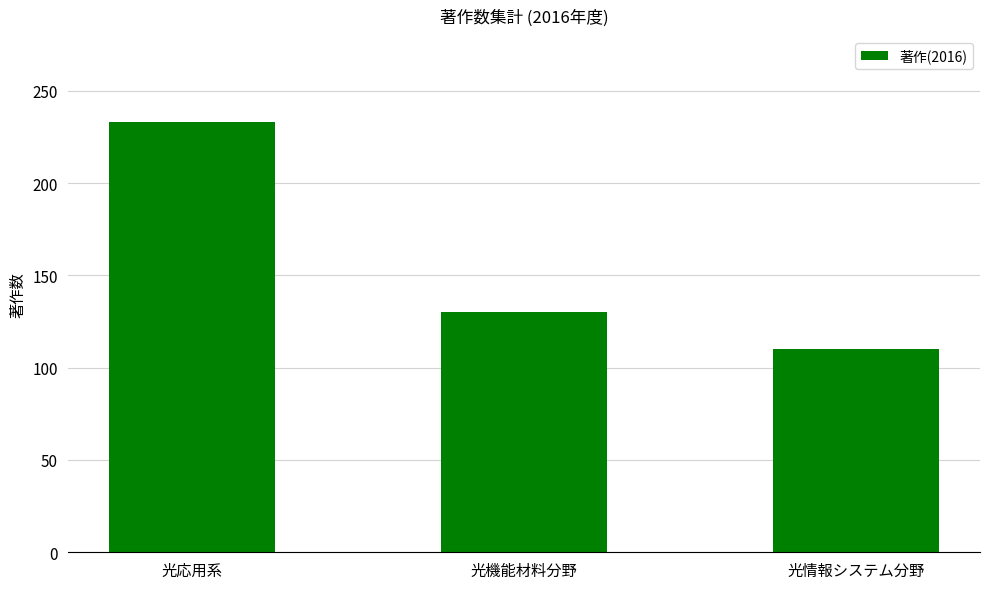

Reading left to right, what are all the values shown in this chart?

光応用系=233	光機能材料分野=130	光情報システム分野=110